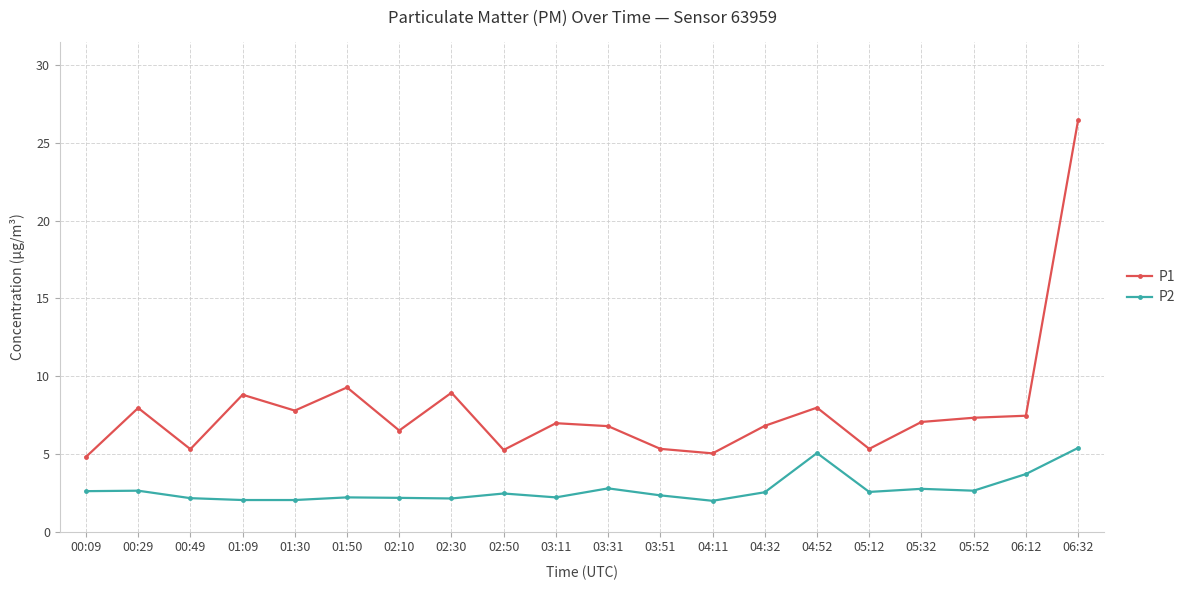

True or false: P2 has more than 0 interior local peaks.

True